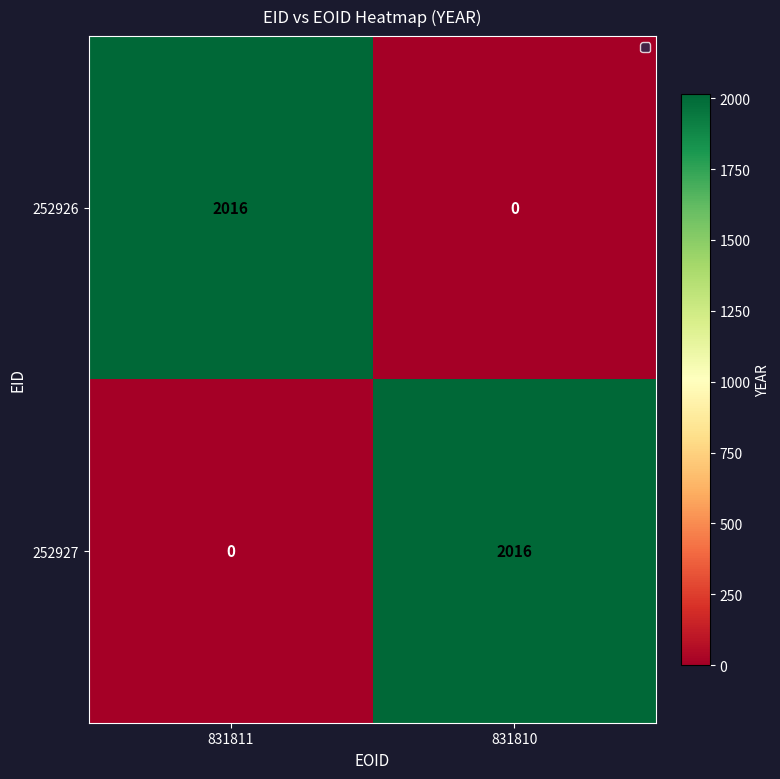

What is the difference between the 252926 values at 831811 and 831810?

2016